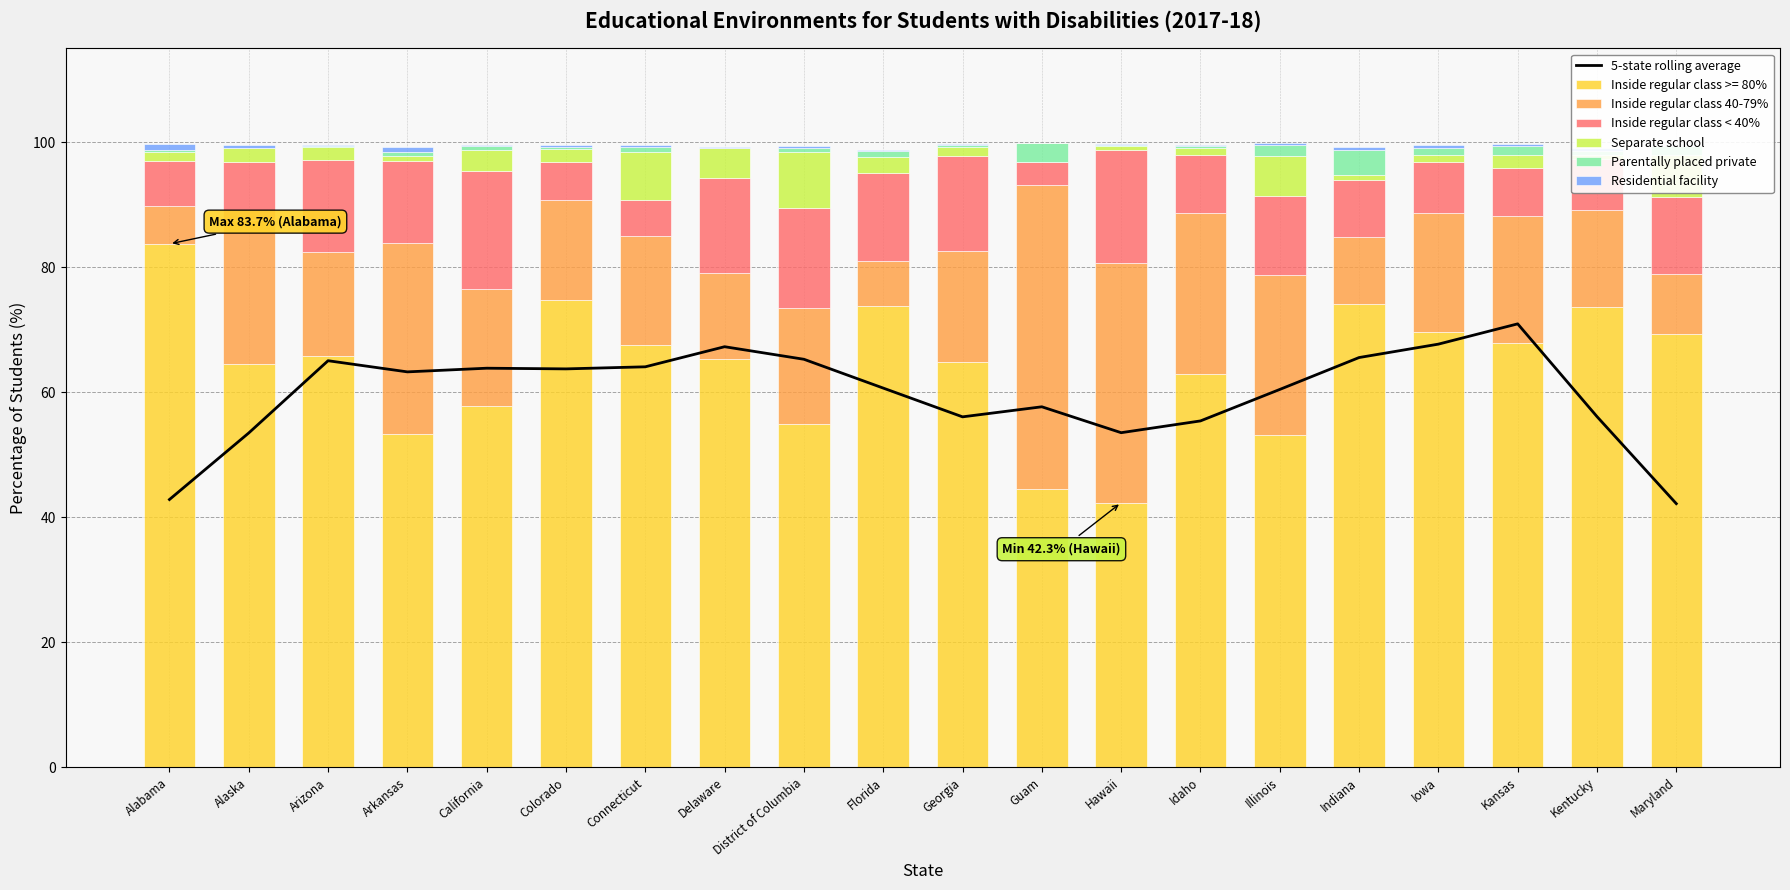

Reading left to right, transcribe all the data shown in this chart.

5-state rolling average: 42.8	53.5	65.0	63.2	63.8	63.7	64.1	67.3	65.3	60.7	56.1	57.7	53.5	55.4	60.4	65.5	67.7	70.9	56.1	42.2
Inside regular class 40-79%: 6.1	23.0	16.6	30.6	18.8	16.0	17.4	13.8	18.6	7.2	17.8	48.7	38.4	25.7	25.6	10.6	19.0	20.3	15.5	9.5
Inside regular class < 40%: 7.2	9.3	14.6	13.1	18.8	6.0	5.7	15.2	15.9	14.0	15.3	3.7	18.0	9.2	12.6	9.2	8.2	7.7	8.2	12.3
Separate school: 1.4	2.1	2.1	0.8	3.4	2.1	7.8	4.7	9.0	2.6	1.4	0.0	0.7	1.2	6.5	0.8	1.0	2.1	0.6	6.8
Parentally placed private: 0.4	0.1	0.2	0.6	0.6	0.4	0.7	0.0	0.5	0.9	0.3	3.0	0.2	0.3	1.8	4.0	1.1	1.5	0.7	1.3
Residential facility: 0.9	0.5	0.1	0.9	0.1	0.3	0.4	0.2	0.4	0.2	0.2	0.0	0.1	0.2	0.2	0.4	0.5	0.3	0.3	0.1